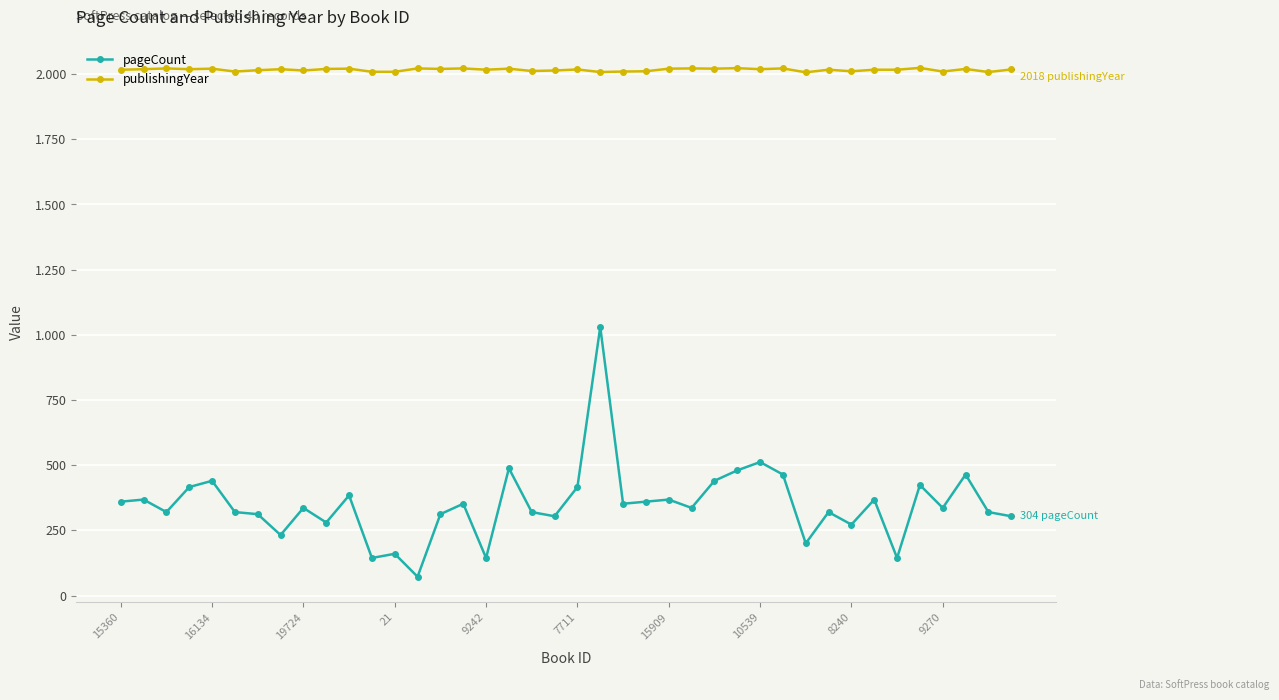

What are all the series names shown in the legend?

pageCount, publishingYear